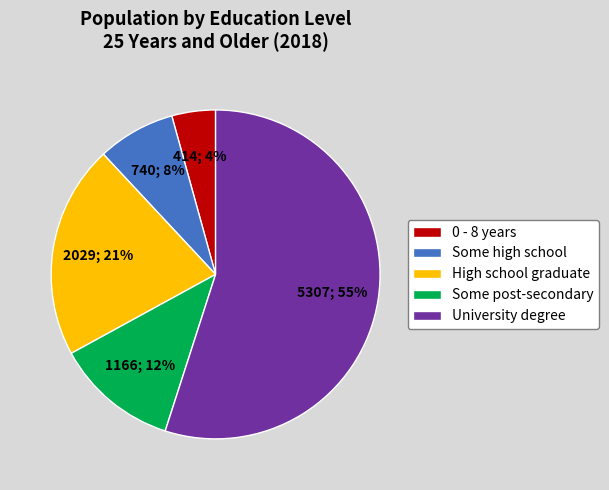

To the nearest percent, what is the average slice percentage?

20%